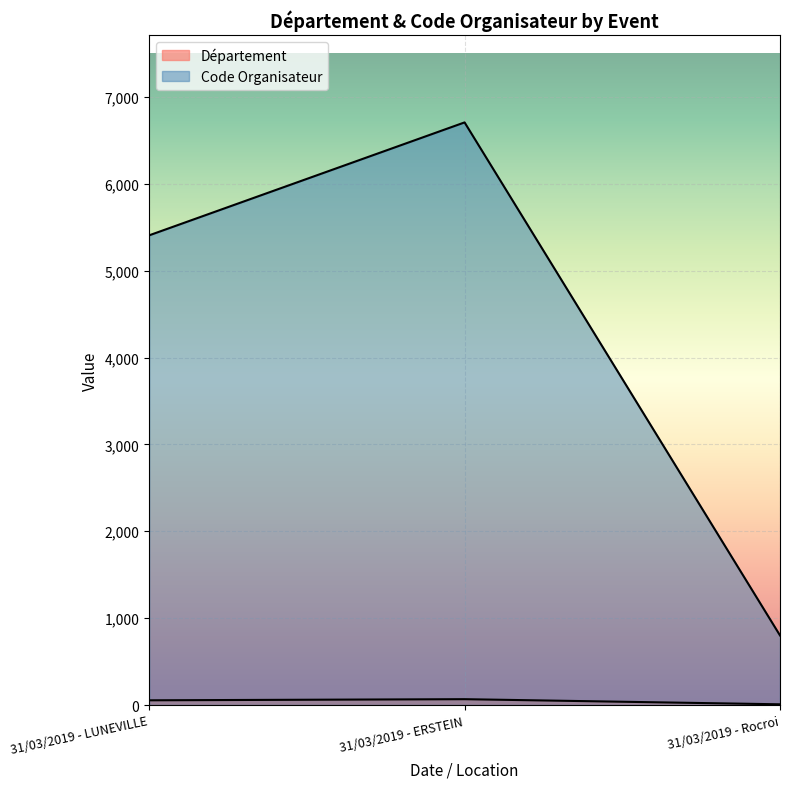

True or false: Département has a value of 17 at 31/03/2019 - LUNEVILLE.

False